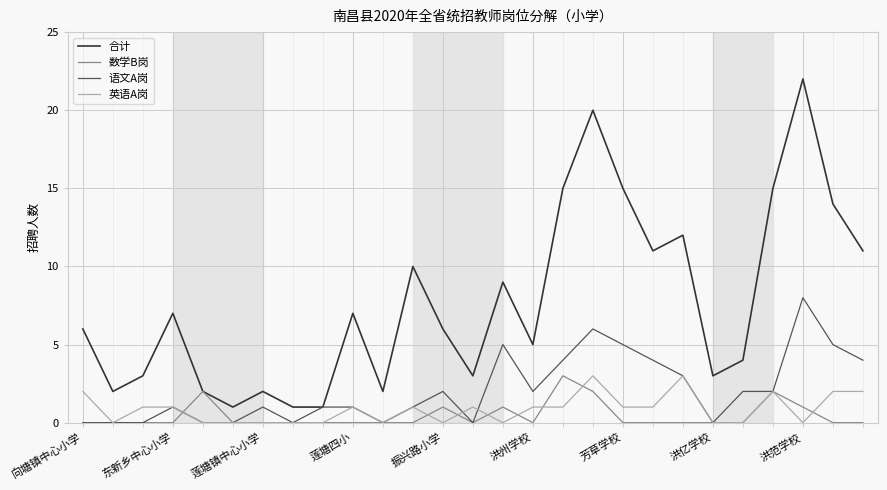

What is the maximum value for 英语A岗?

3